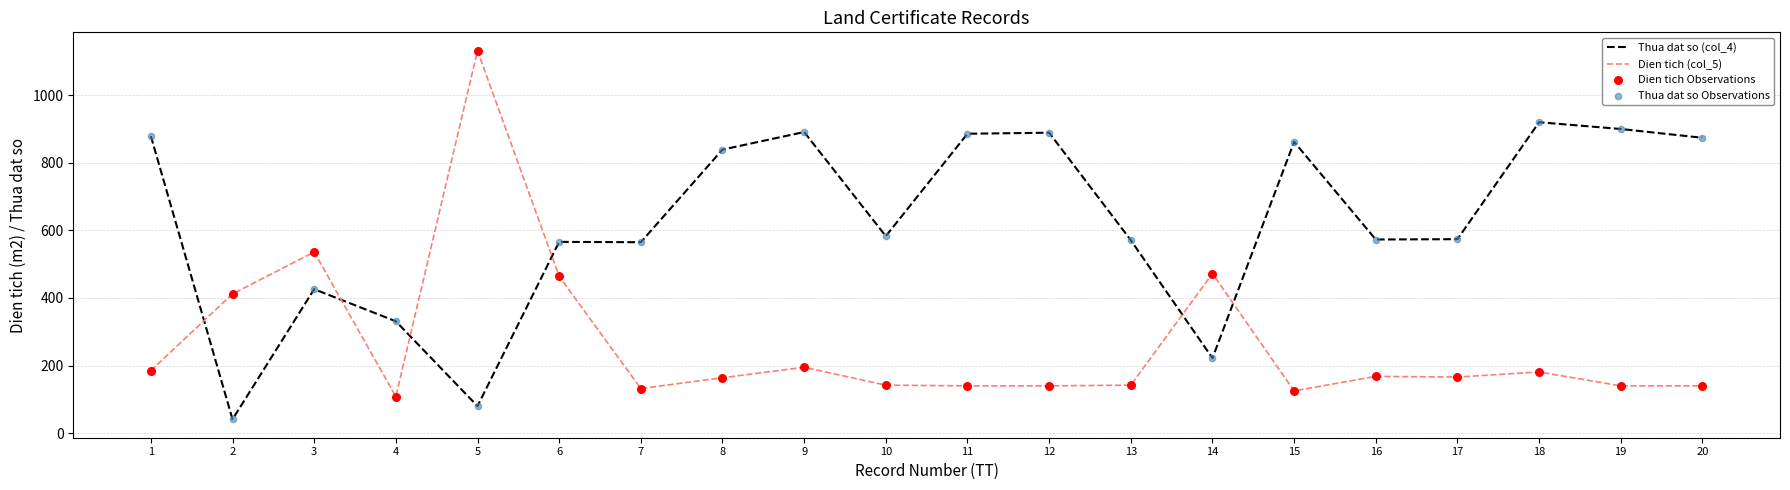

Which series has the largest range (max minus min)?

Dien tich (col_5)